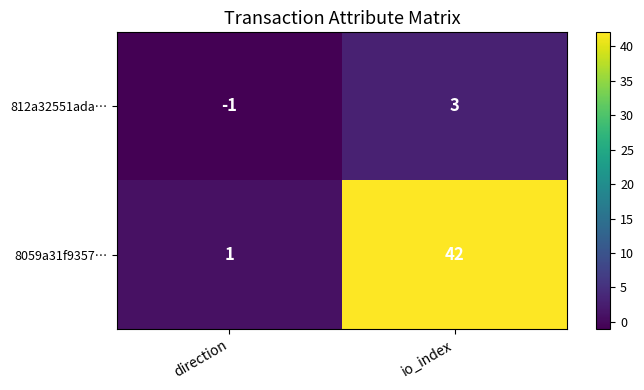

How many data points does each series have?

2